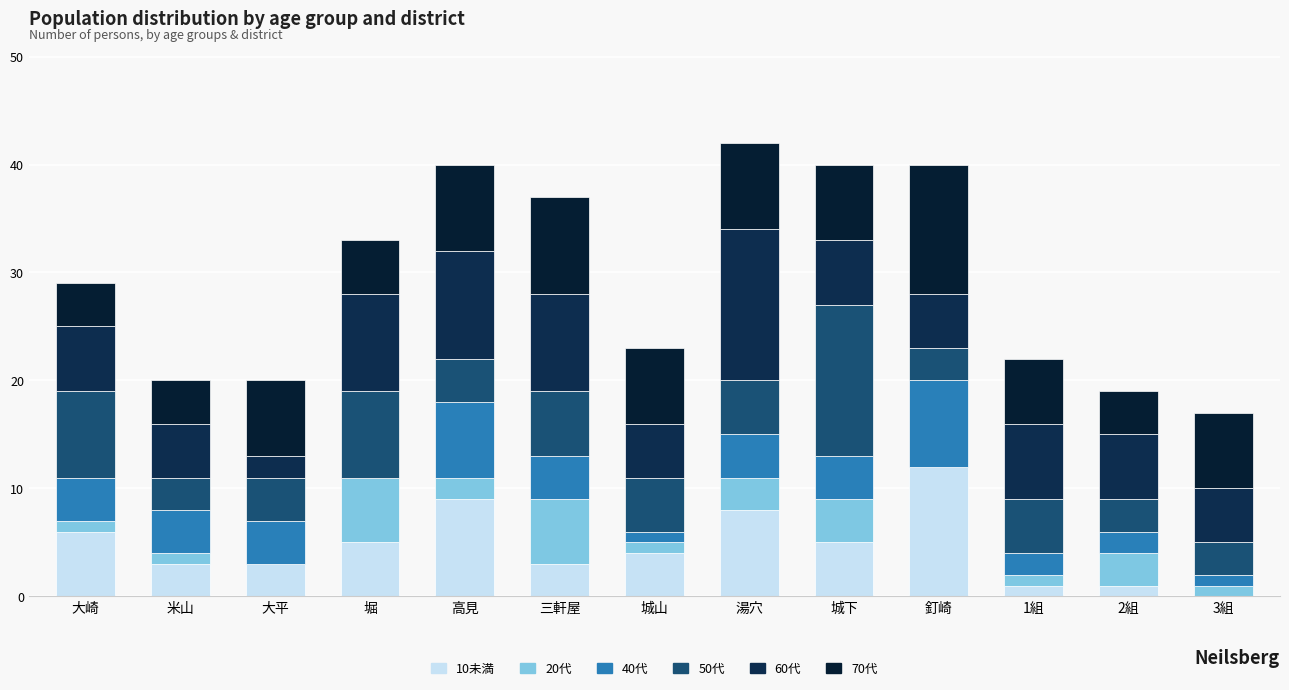

How many series are shown in this chart?

6